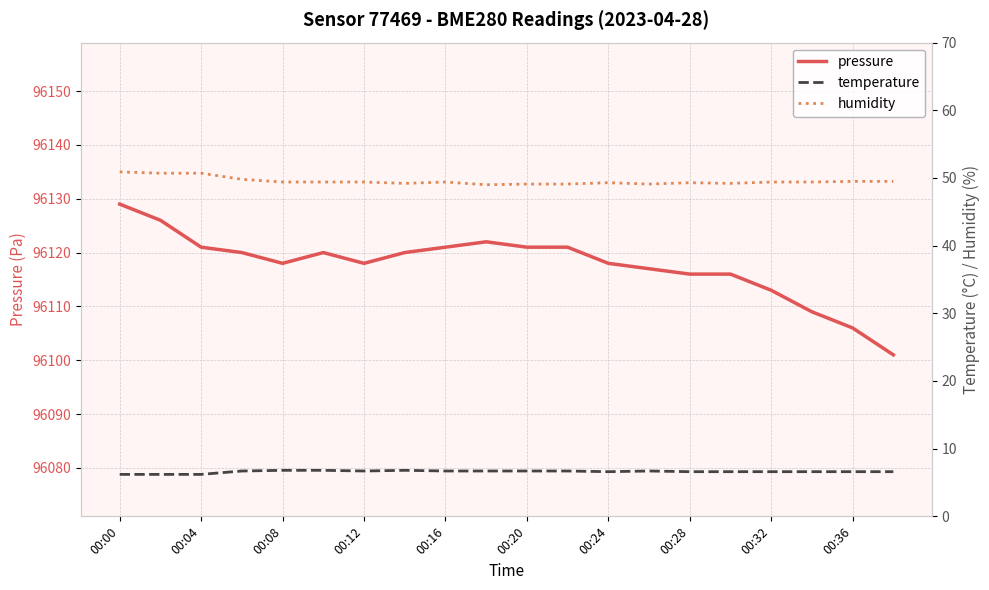

How many interior local peaks does the temperature series have?

2